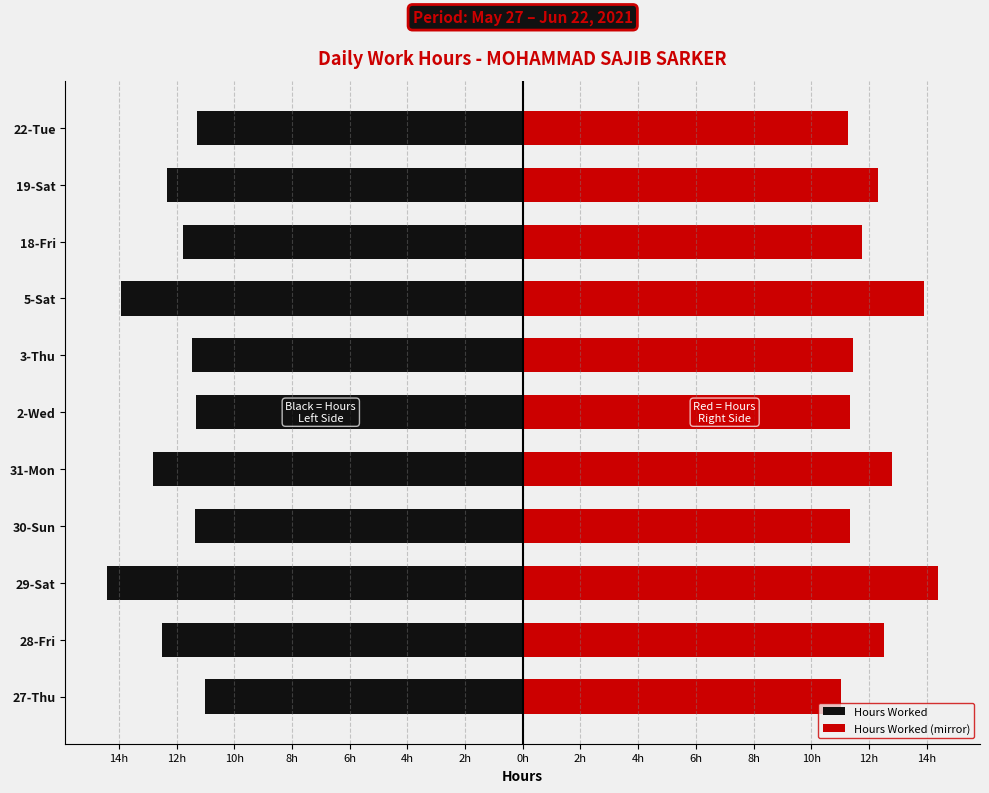

What is the greatest value displayed?

14.4